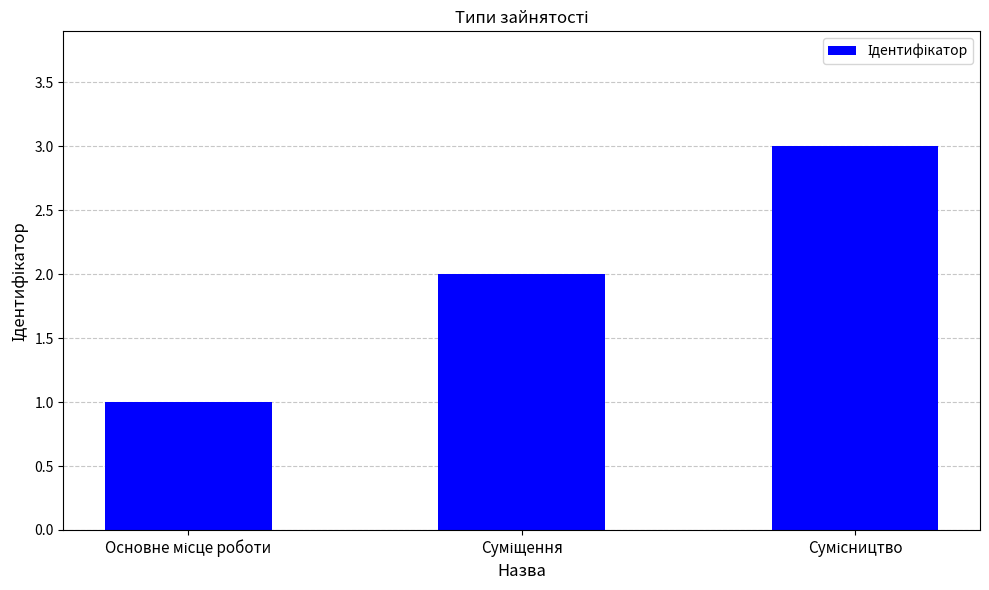

What is the greatest value displayed?

3